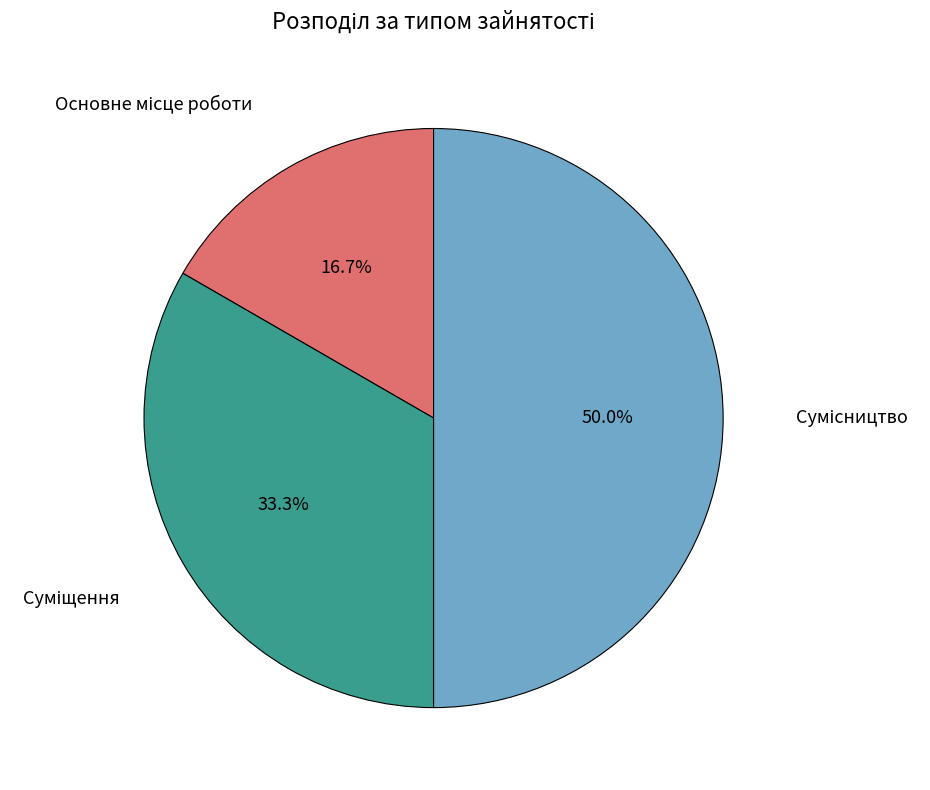

To the nearest percent, what is the average slice percentage?

33%